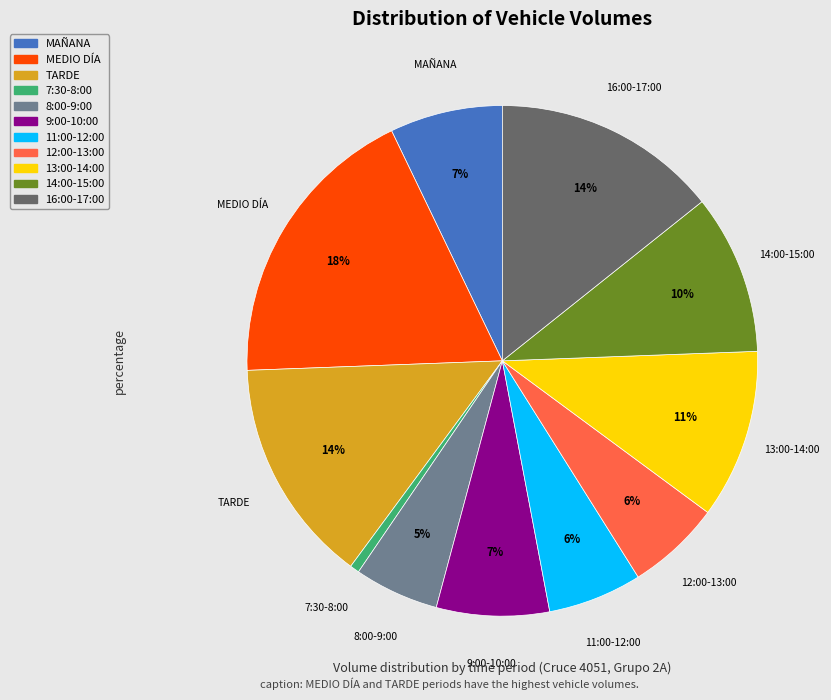

Is it true that 7:30-8:00 is 1% of the pie?

True